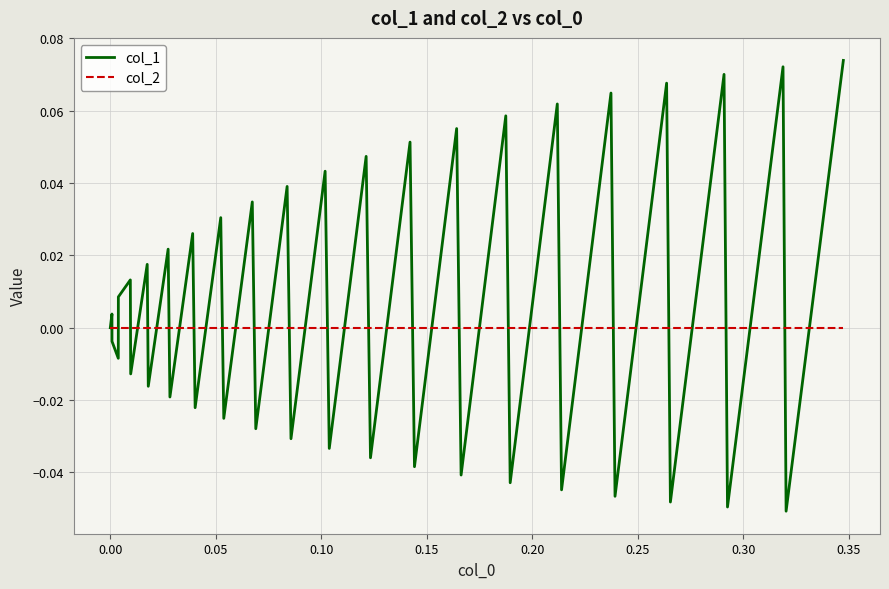

Which series has the largest range (max minus min)?

col_1